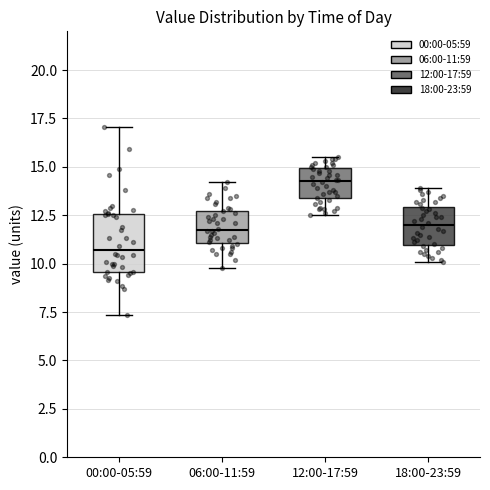

Reading left to right, read every box against the y-axis: the position of its median line, the range the box covers, and the ends of its whiskers. The values are not printed on the chart, so give them approximately, as read against the axis.

00:00-05:59: median 10.5, box 9.5 to 12.5, whiskers 7.5 to 17.0
06:00-11:59: median 12.0, box 11.0 to 12.5, whiskers 10.0 to 14.0
12:00-17:59: median 14.5, box 13.5 to 15.0, whiskers 12.5 to 15.5
18:00-23:59: median 12.0, box 11.0 to 13.0, whiskers 10.0 to 14.0